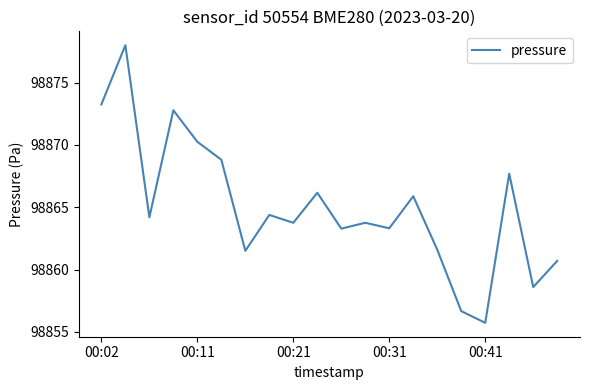

What is the minimum value shown in the chart?

98855.7